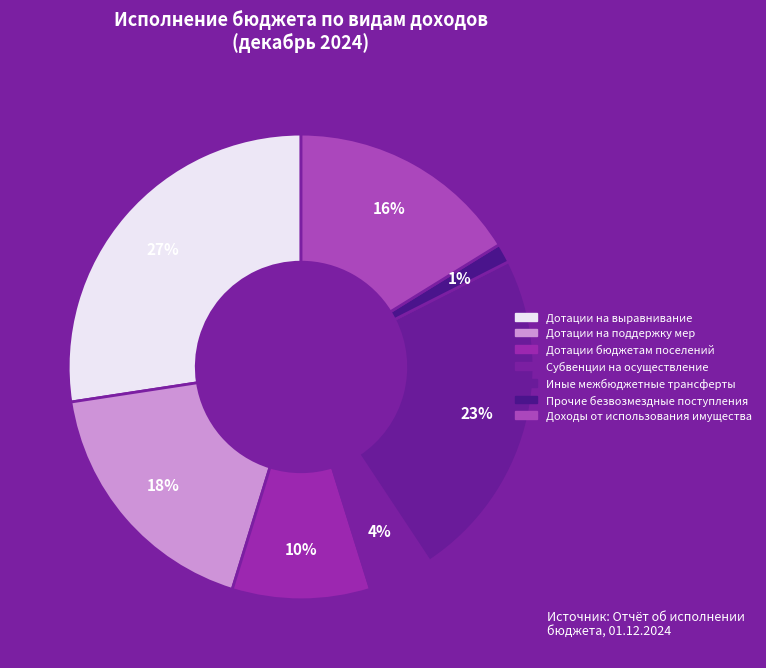

How many slices are in this pie chart?

7